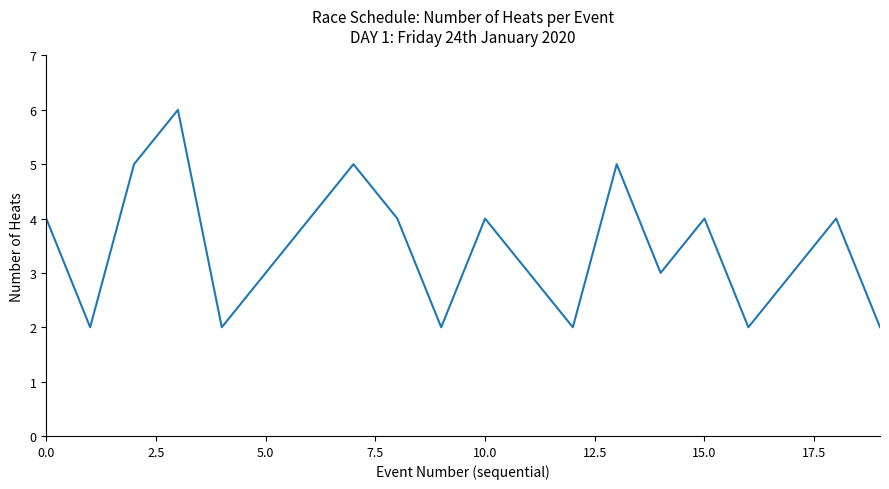

What is the maximum value shown in the chart?

6